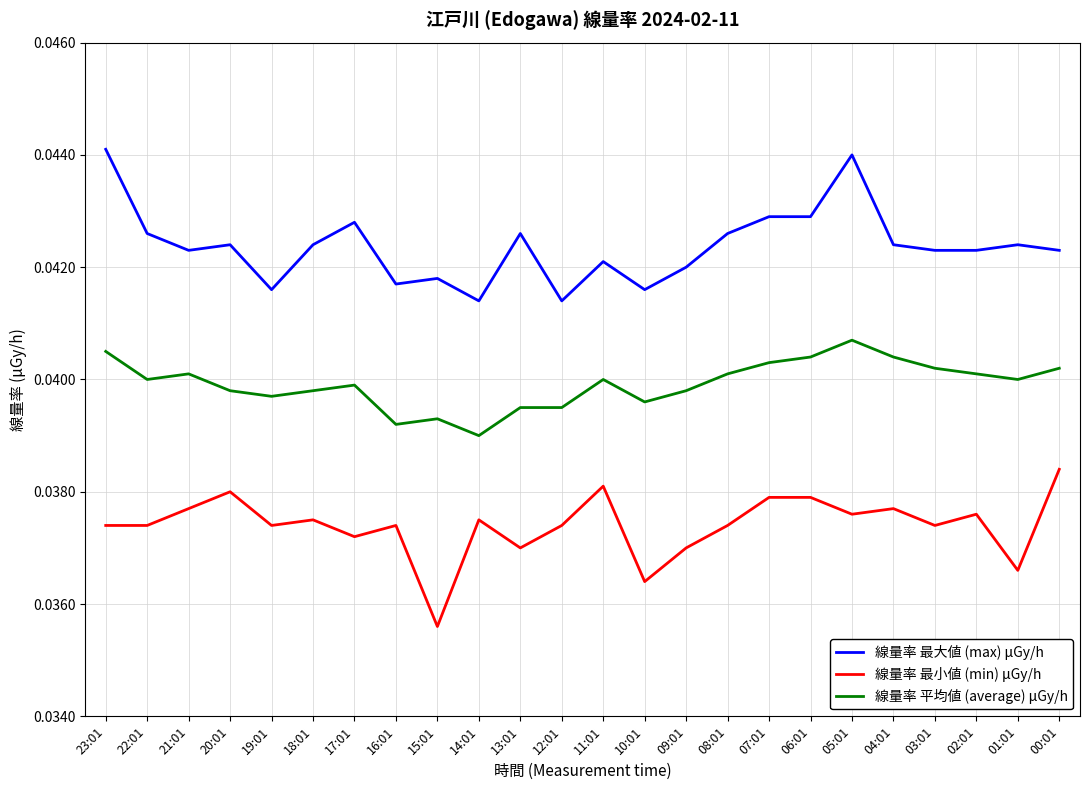

True or false: 線量率 最小値 (min) μGy/h and 線量率 最大値 (max) μGy/h intersect in this chart.

False